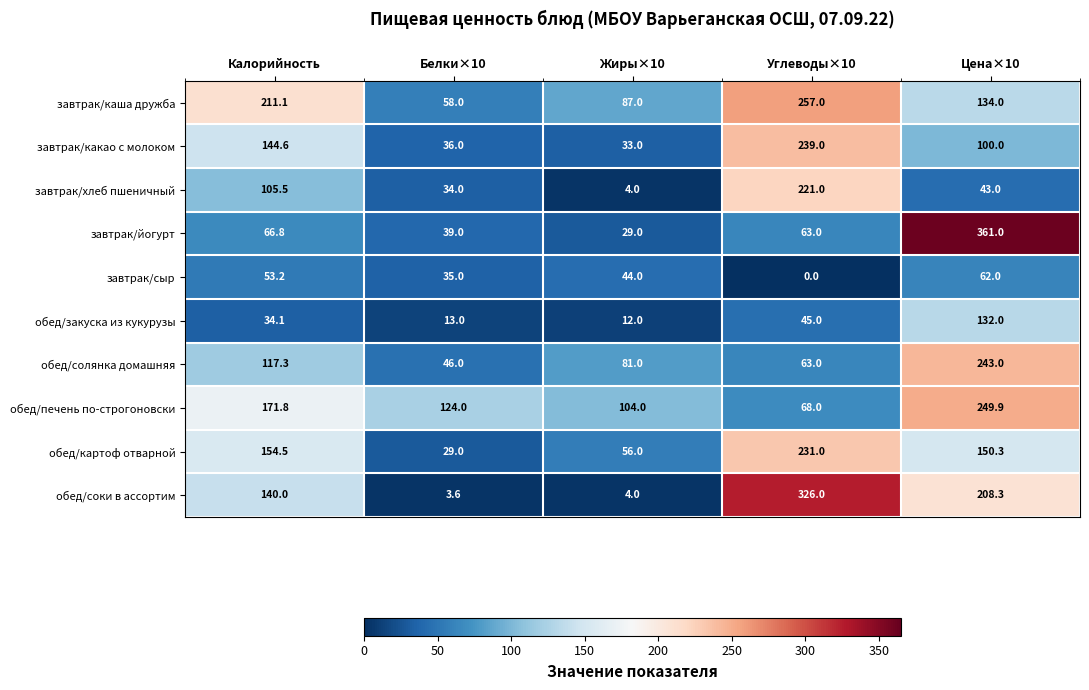

What value does the обед/картоф отварной series have at Цена×10?

150.3